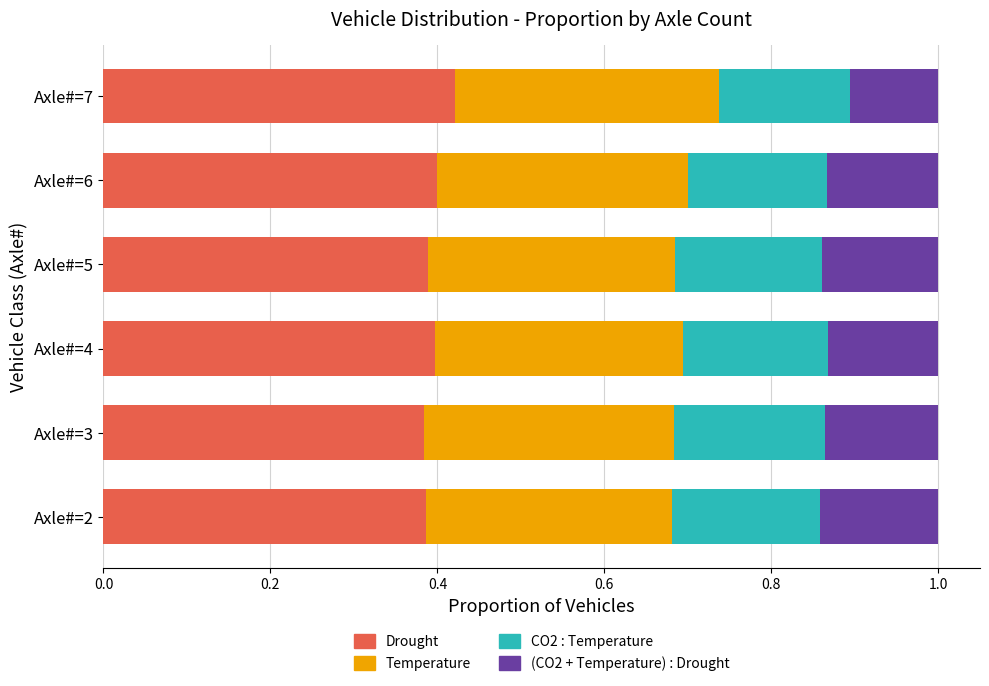

What is the sum of the Drought values at Axle#=7 and Axle#=2?

0.8